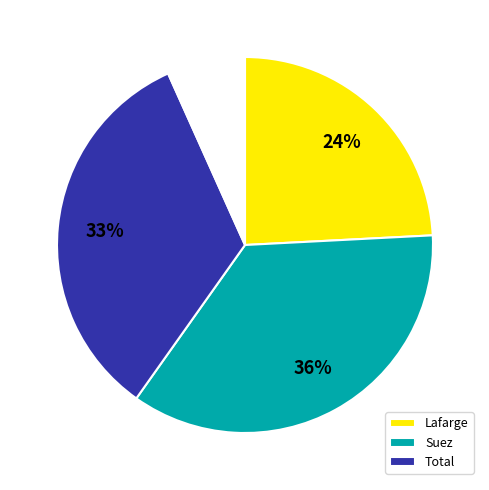

How many slices are in this pie chart?

4